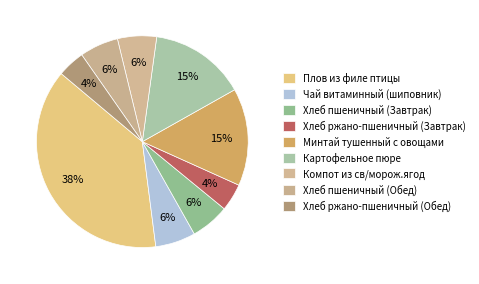

Count the number of slices in the pie.

9